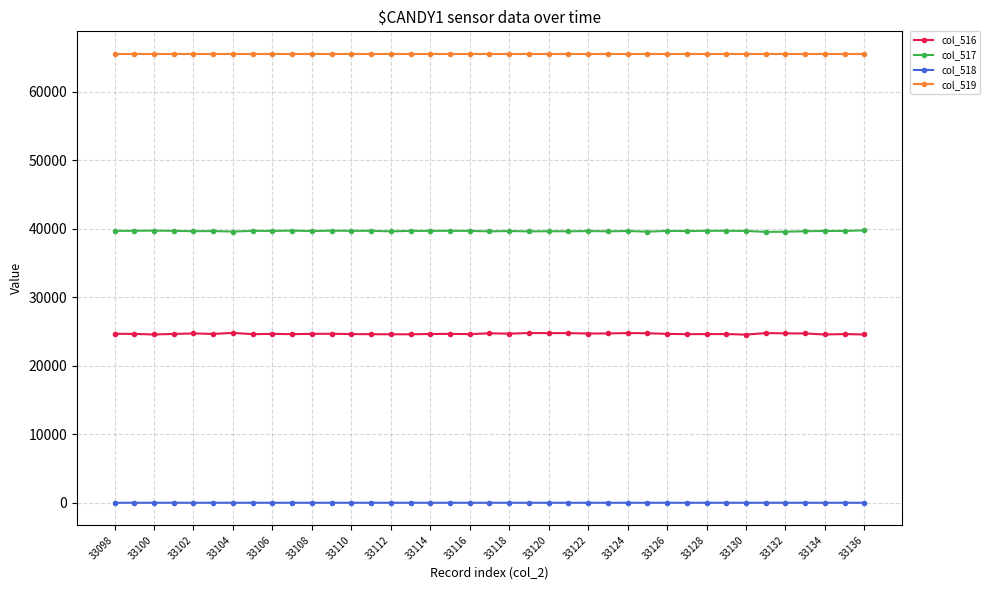

How many lines are shown in the chart?

4